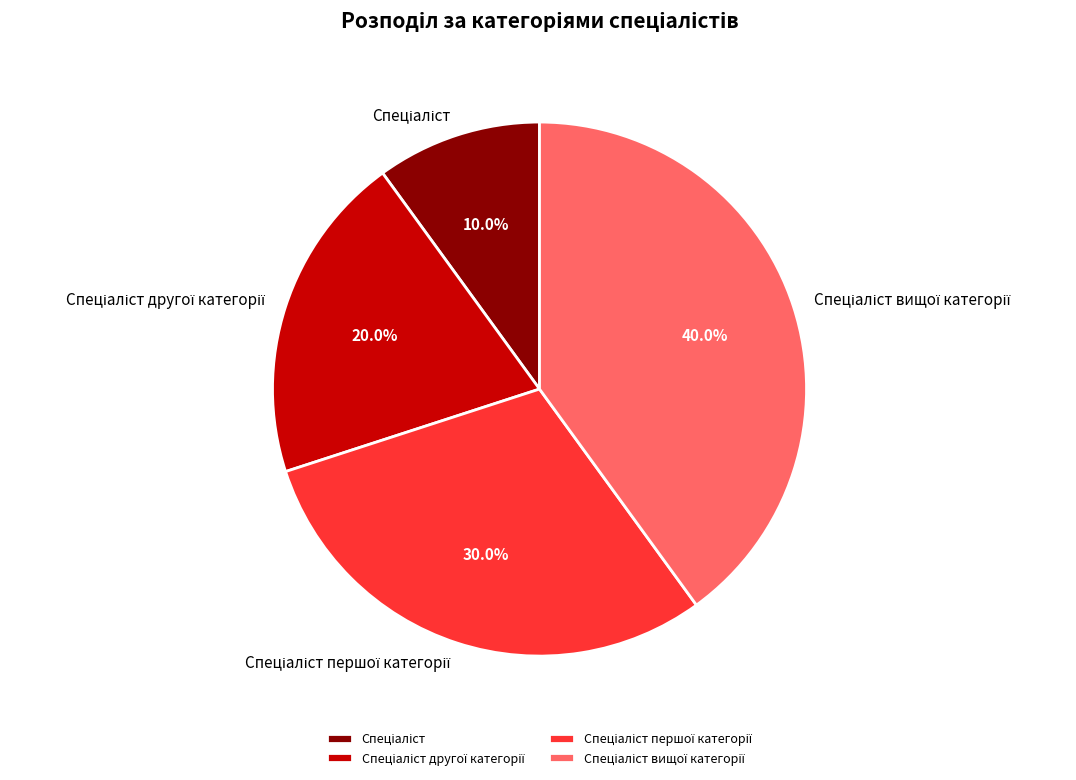

Is there a majority slice in this chart?

No